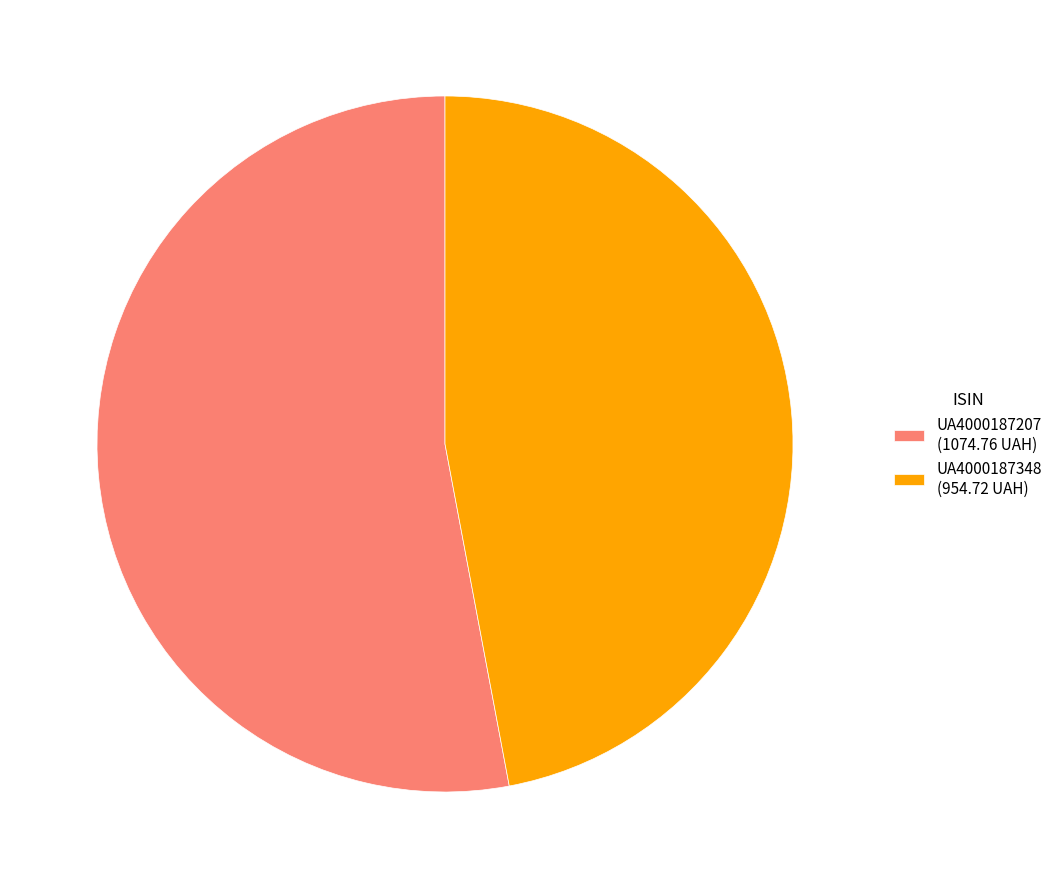

Is it true that UA4000187348 (954.72 UAH) is 53% of the pie?

False